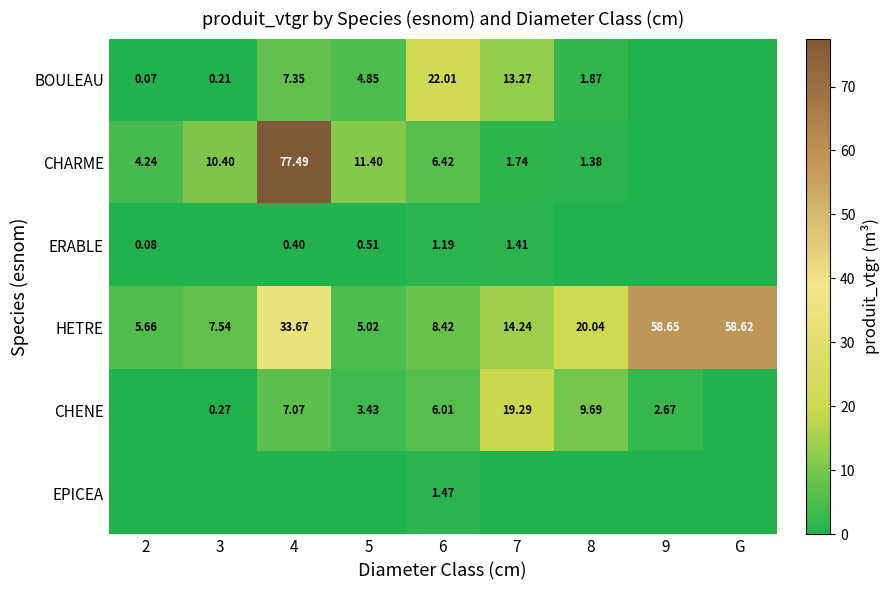

What is the difference between the CHARME values at 5 and 2?

7.2